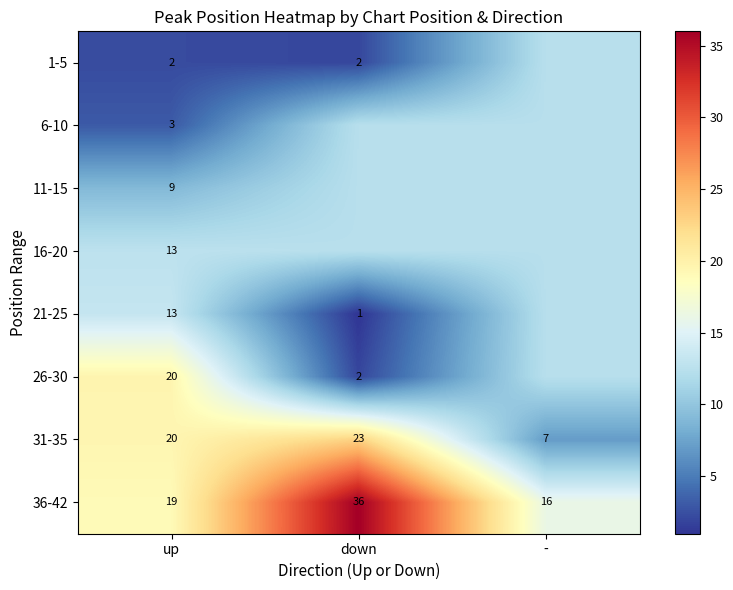

At which label does 31-35 reach its minimum?

-